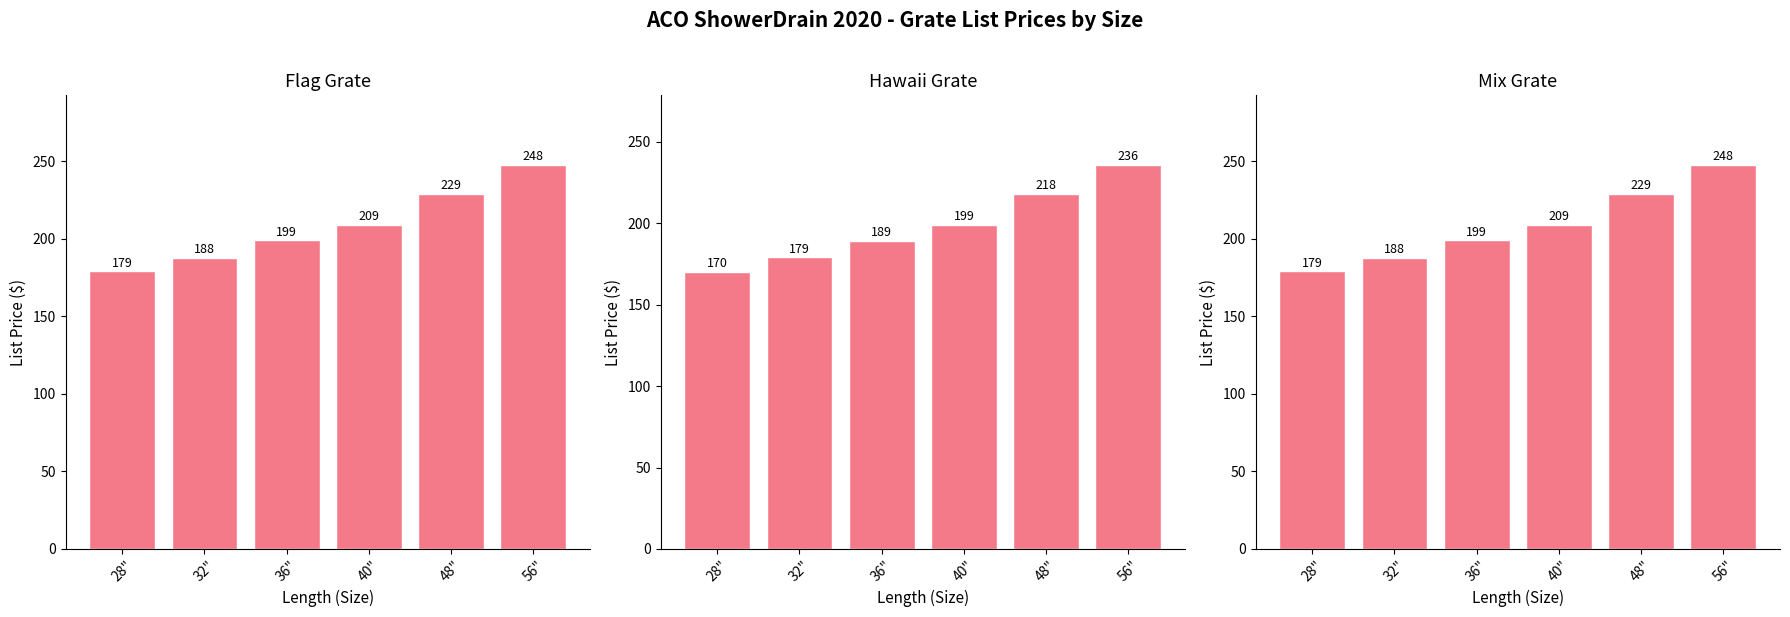

How many data points in Flag List Price are less than 209?

3